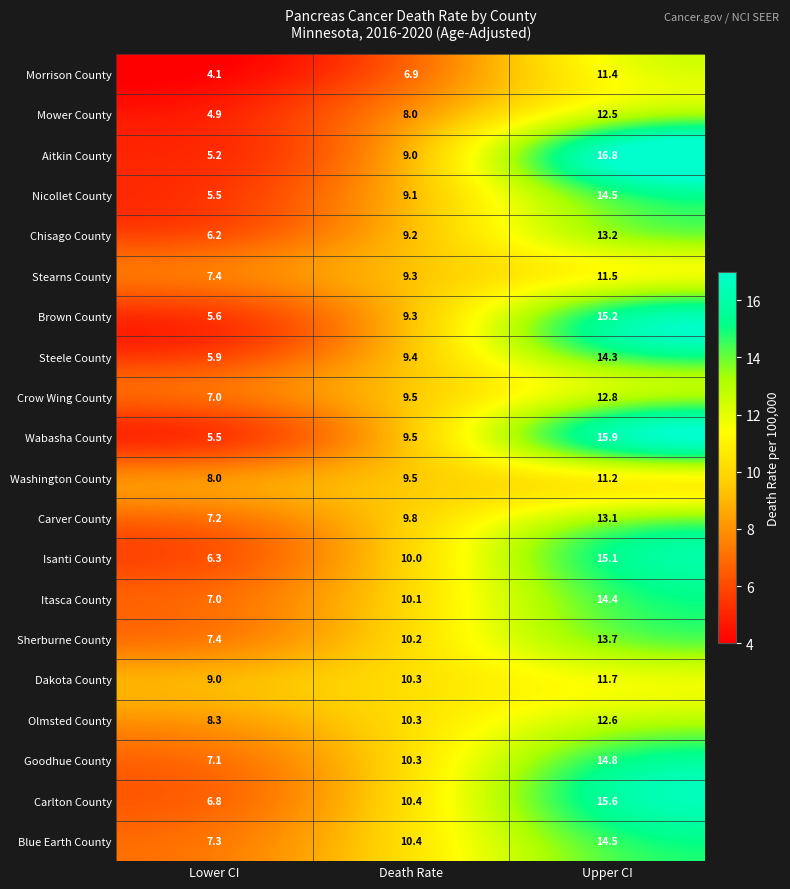

What is the difference between the maximum and minimum values in the Brown County series?

9.6